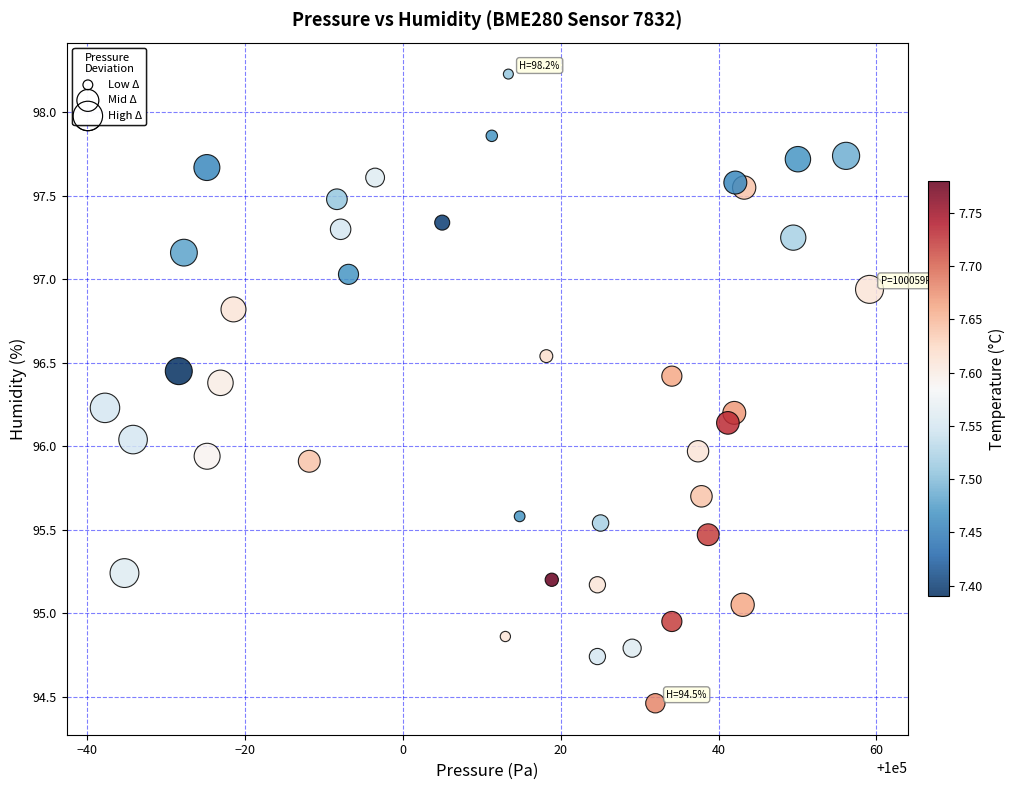

What is the range of Y values (max minus min)?

3.8